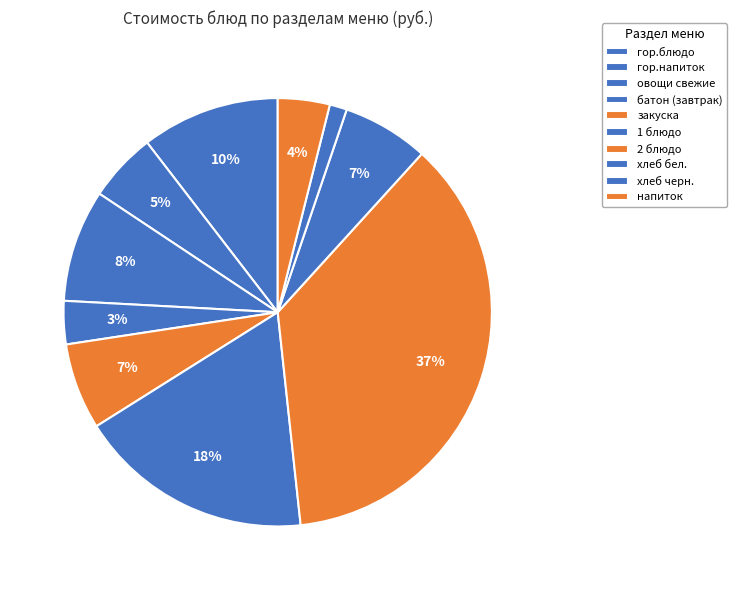

What is the smallest slice in the pie chart?

хлеб черн.